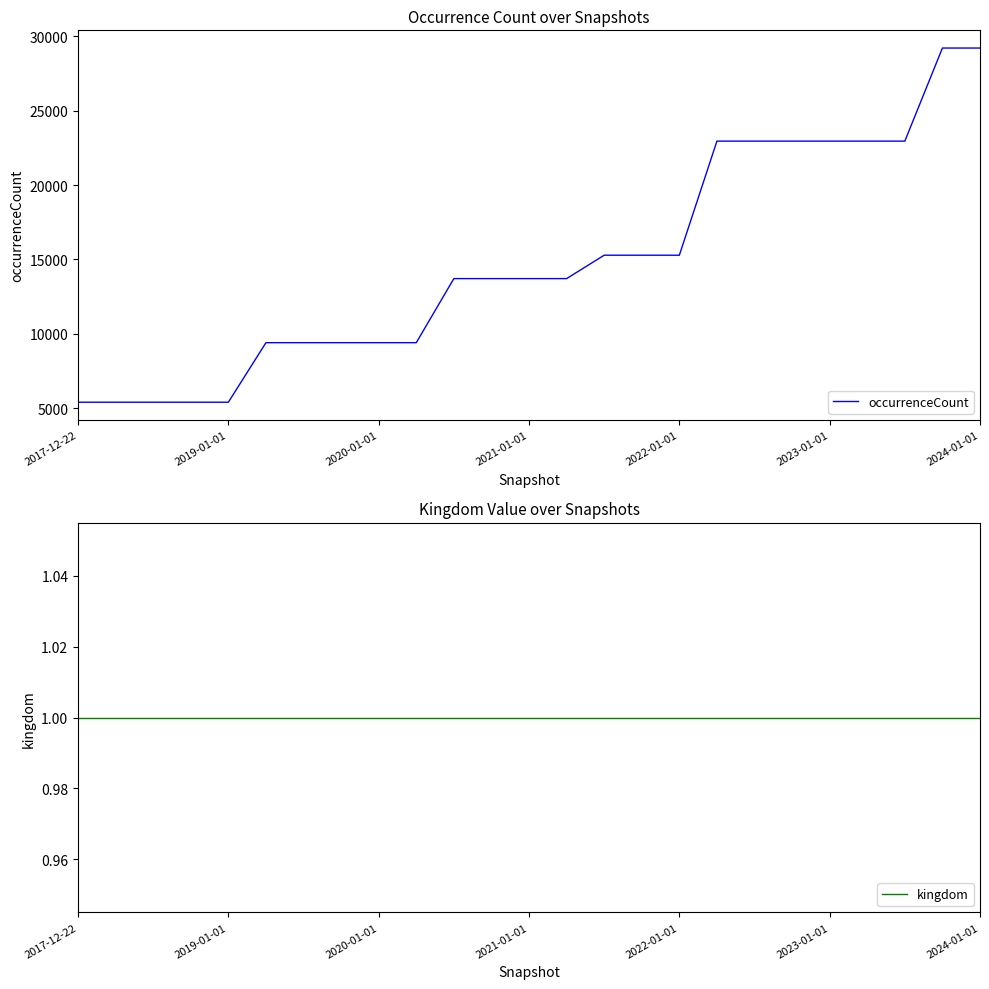

What is the value of the kingdom point at the 19th from the left?

1